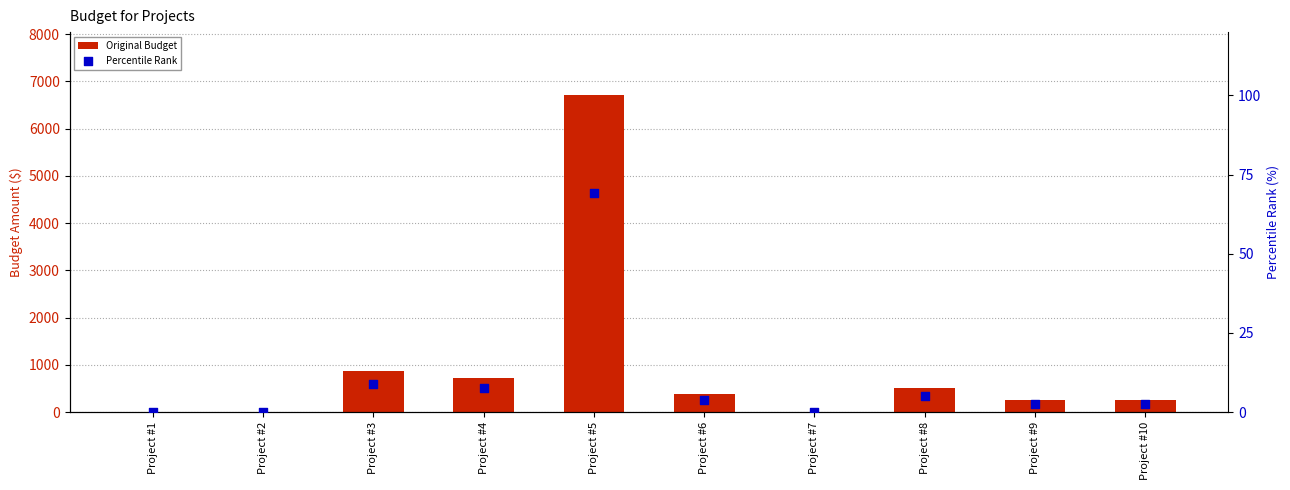

Which series reaches the minimum Y coordinate?

Original Budget